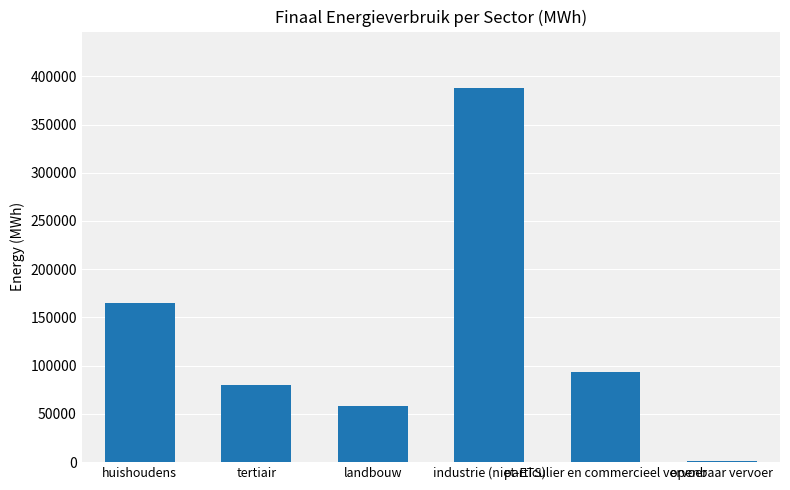

Rank the categories by value from highest to lowest.

industrie (niet-ETS), huishoudens, particulier en commercieel vervoer, tertiair, landbouw, openbaar vervoer